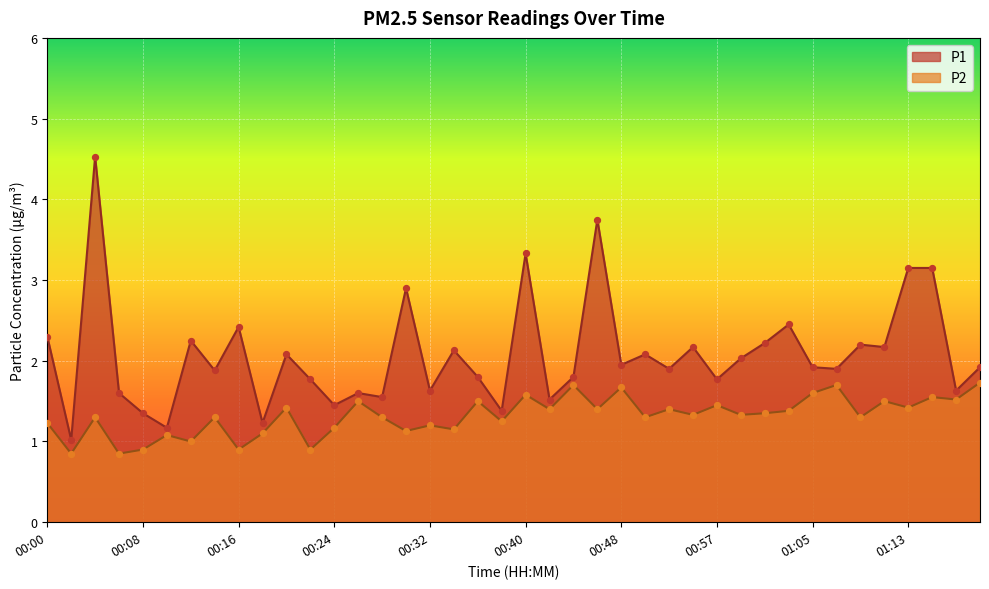

At how many categories does at least one series exceed 3?

5